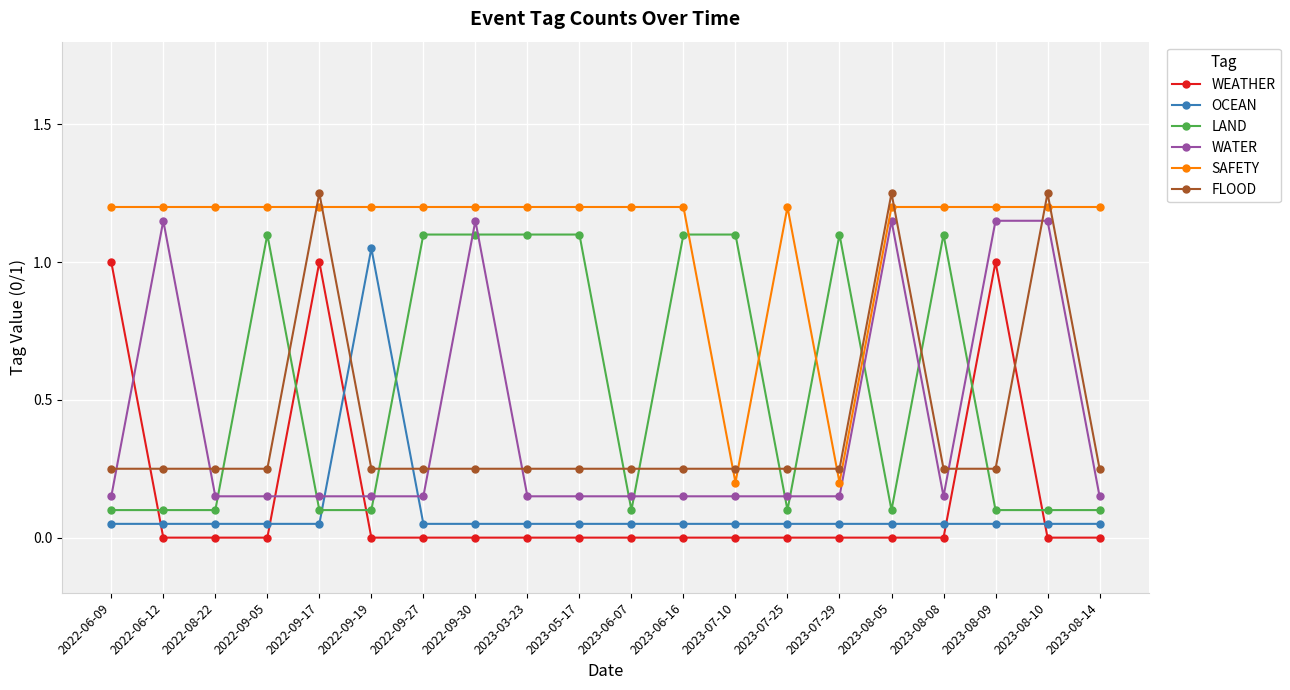

What is the label of the 6th point from the left?

2022-09-19